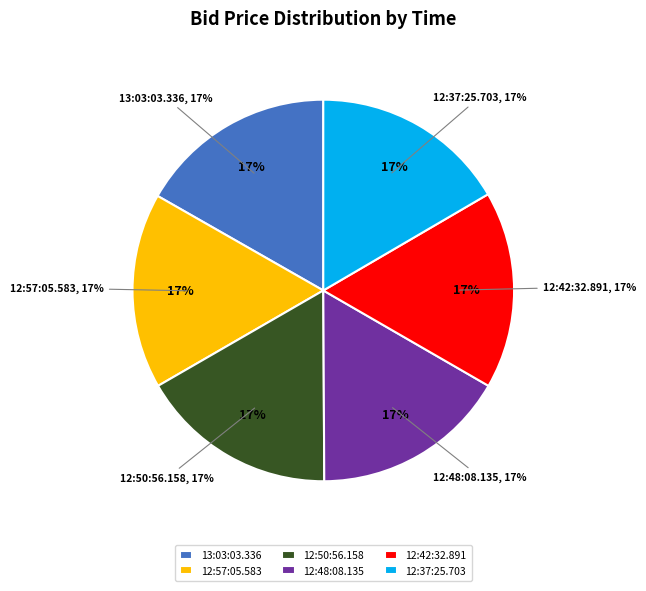

Is 12:37:25.703 the majority of the pie?

No